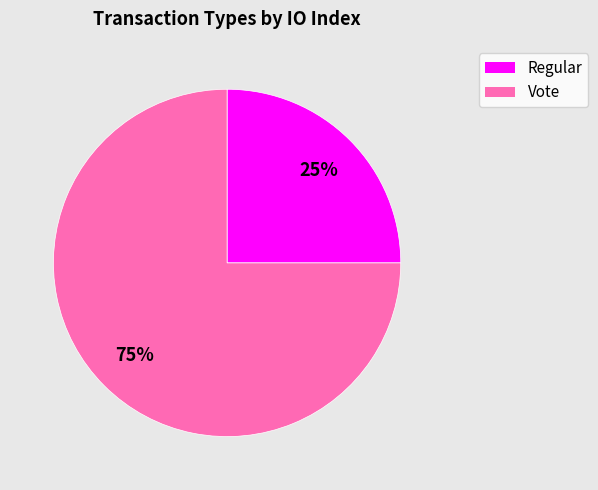

To the nearest percent, what is the average slice percentage?

50%